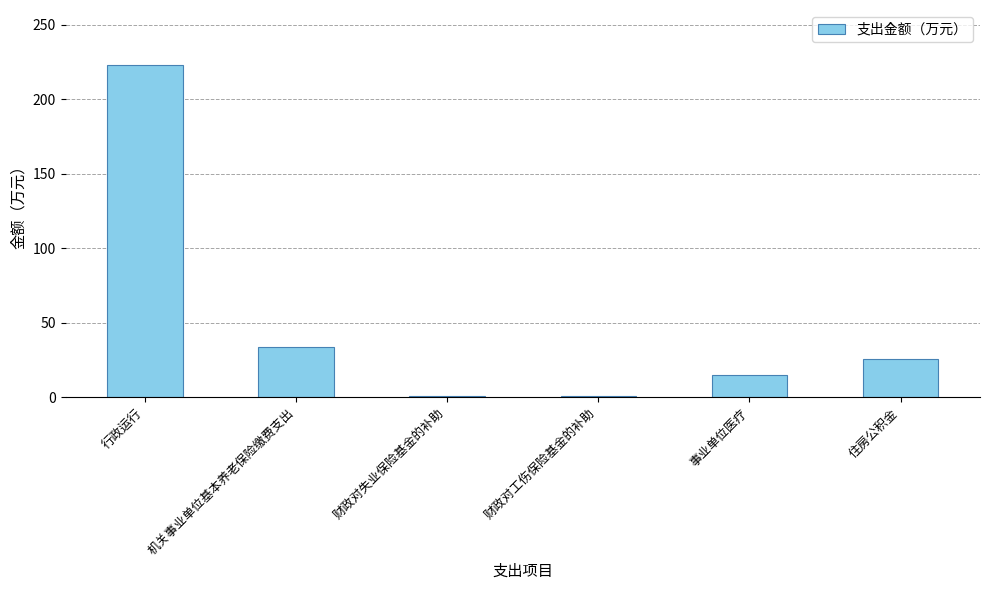

Is it true that the value at 事业单位医疗 is 14.7?

True